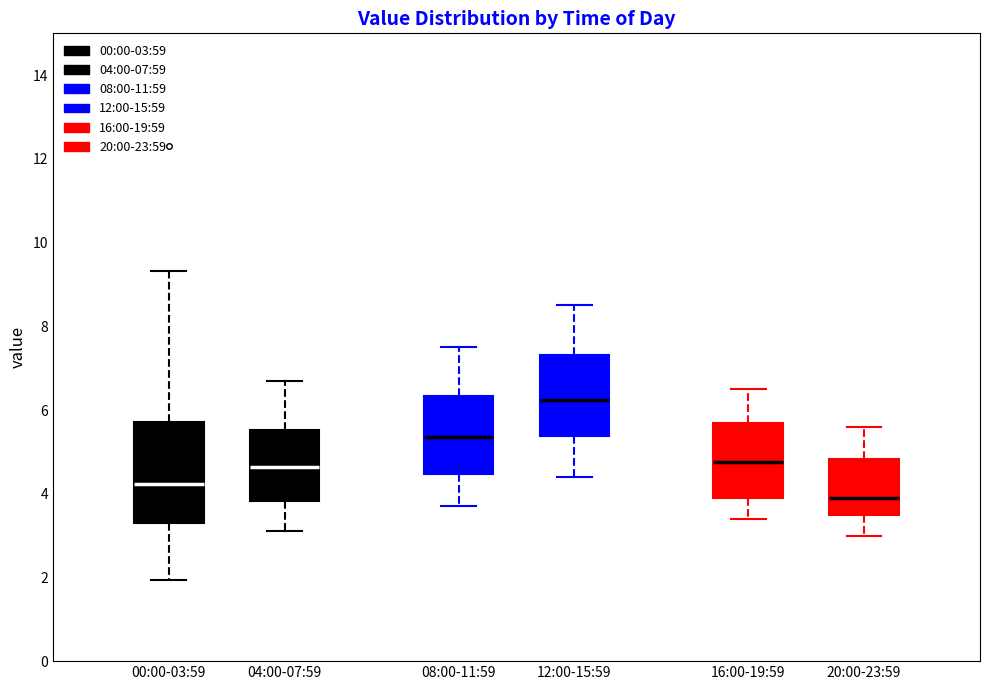

Reading left to right, transcribe this box plot: for each box, give where its median line is, the range the box spans, and where its two whiskers end, as read against the y-axis. The values are not printed on the chart, so give them approximately, as read against the axis.

00:00-03:59: median 4.2, box 3.4 to 5.8, whiskers 2.0 to 9.4
04:00-07:59: median 4.6, box 3.8 to 5.6, whiskers 3.2 to 6.8
08:00-11:59: median 5.4, box 4.4 to 6.4, whiskers 3.8 to 7.6
12:00-15:59: median 6.2, box 5.4 to 7.4, whiskers 4.4 to 8.6
16:00-19:59: median 4.8, box 4.0 to 5.8, whiskers 3.4 to 6.6
20:00-23:59: median 4.0, box 3.6 to 4.8, whiskers 3.0 to 5.6